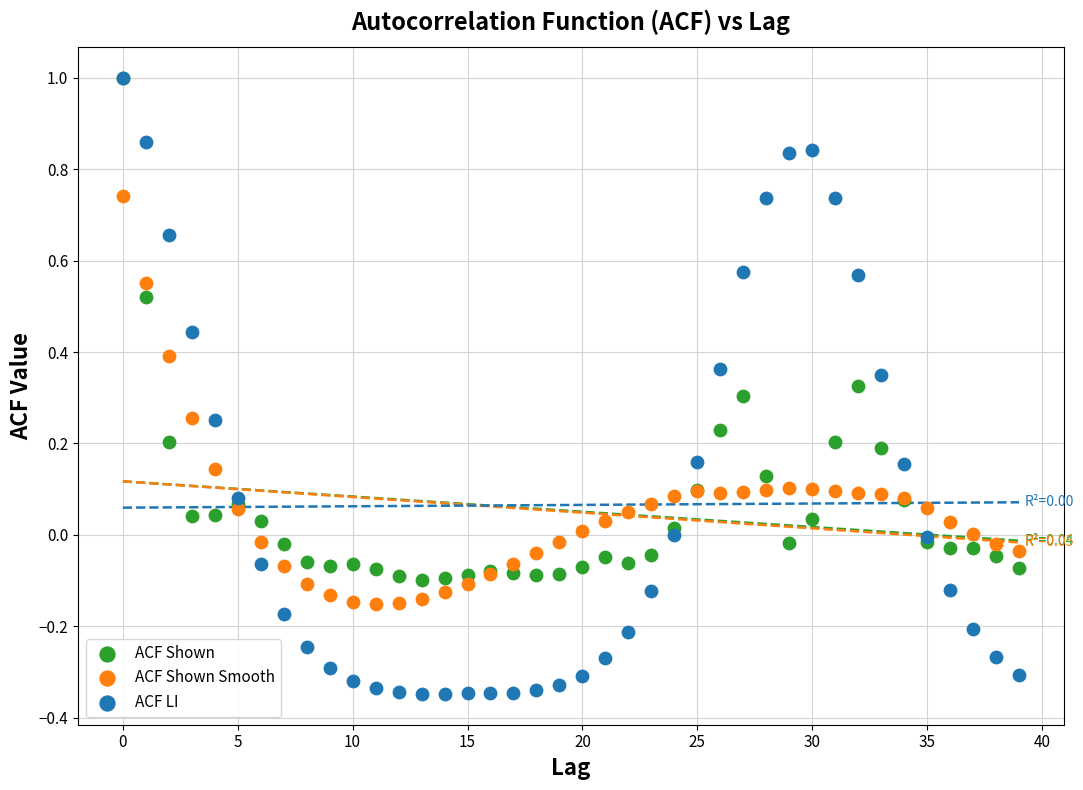

What are all the series names shown in the legend?

ACF Shown, ACF Shown Smooth, ACF LI